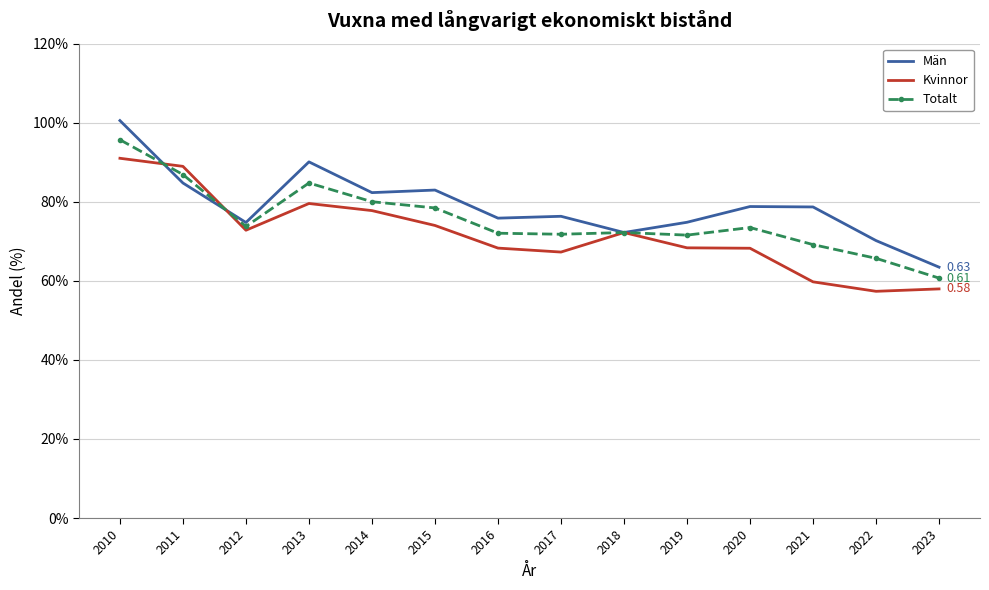

Read the Kvinnor value at 2012.

0.7